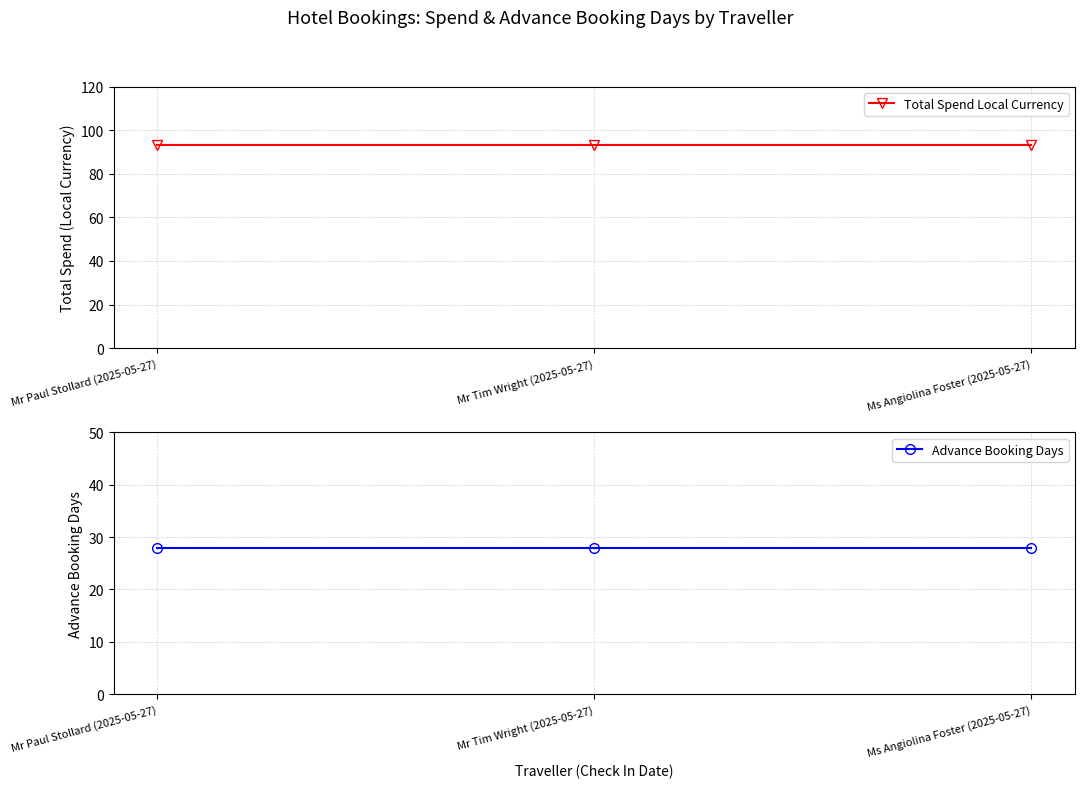

What is the label of the 3rd point from the left?

Ms Angiolina Foster (2025-05-27)